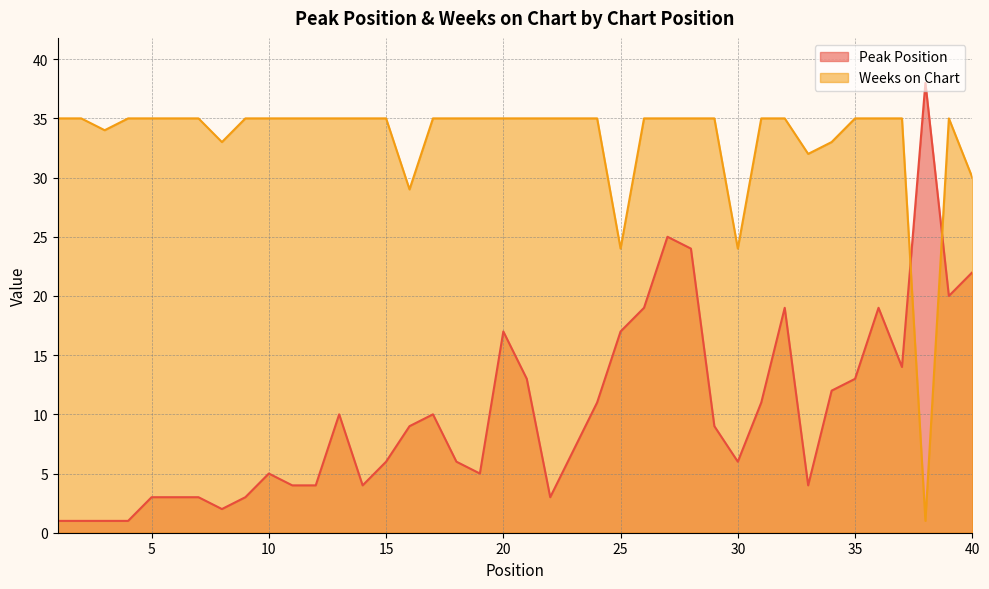

Is the value of Peak Position at 7 greater than the value of Weeks on Chart at 21?

No